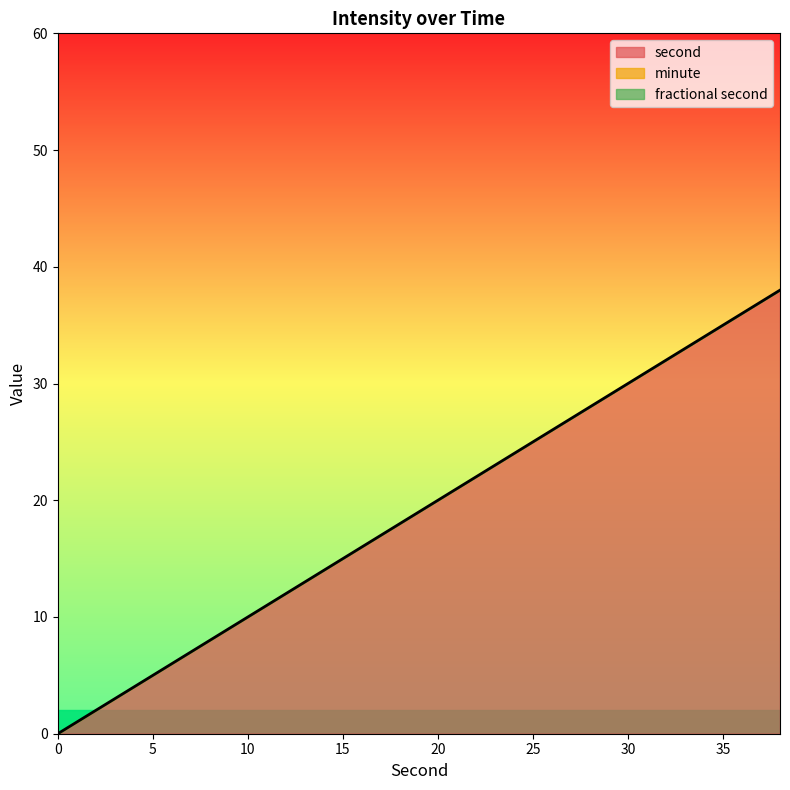

Which has a higher value, 12 or 2?

12